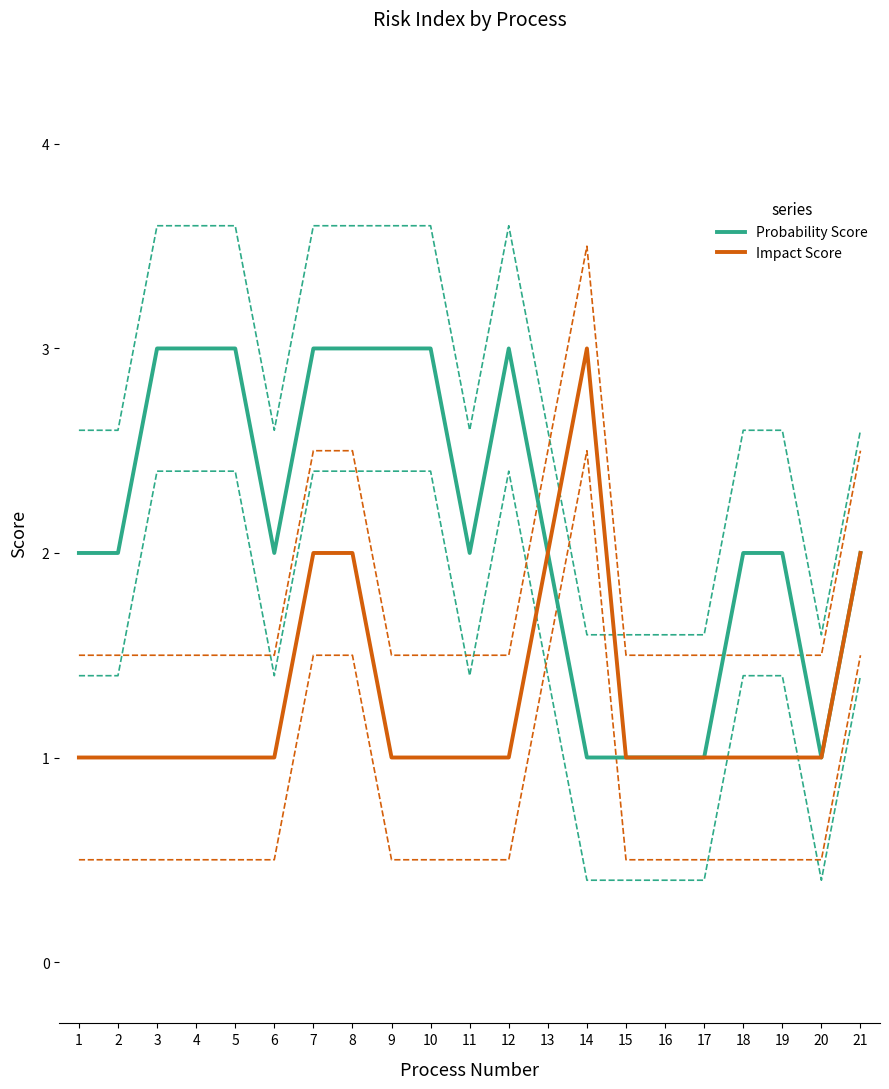

How many values in the Probability Score series exceed 2?

8